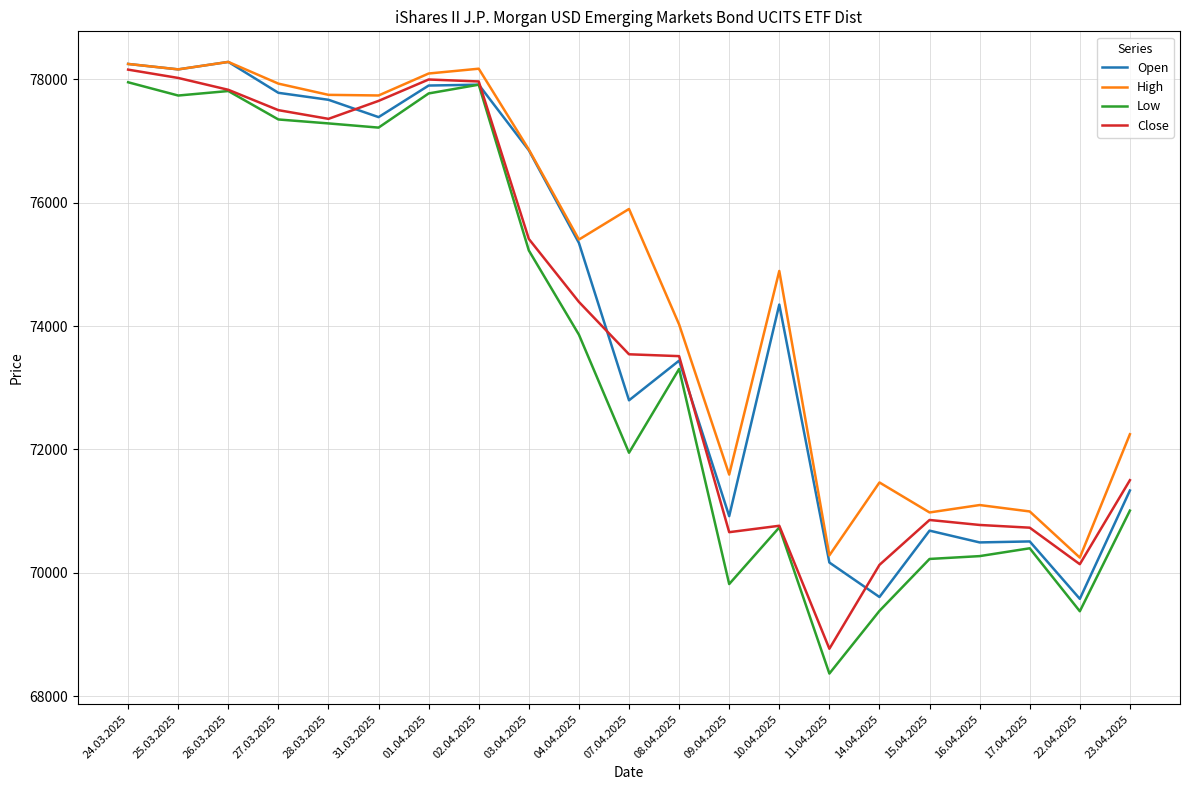

True or false: High and Low cross at least once.

False